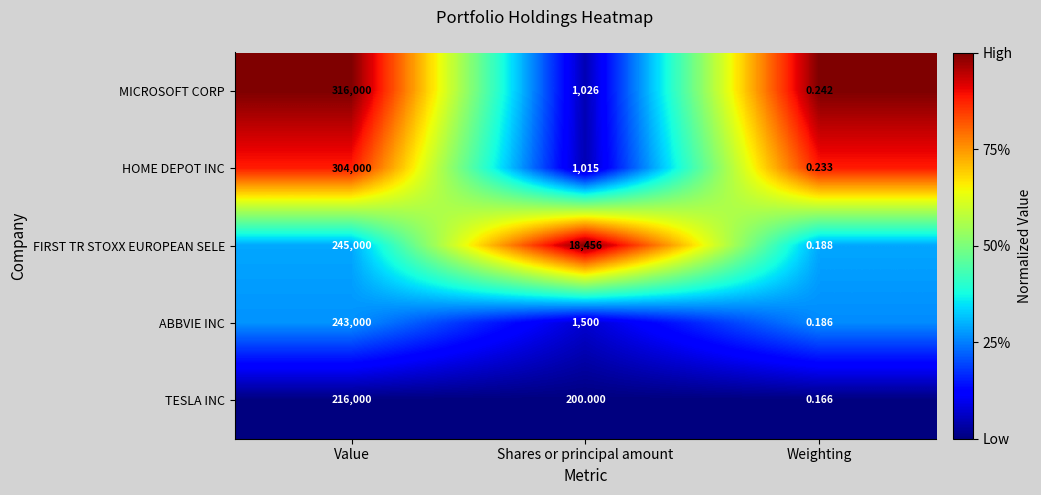

Which series has the largest total across all categories?

MICROSOFT CORP